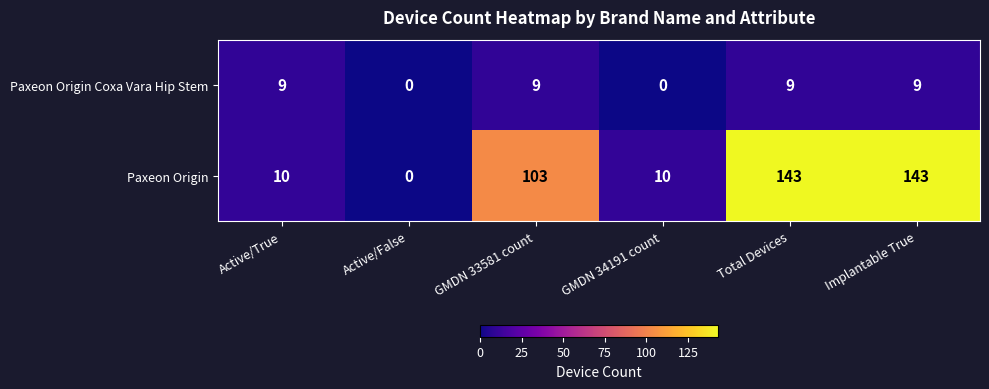

How many series are shown in this chart?

2